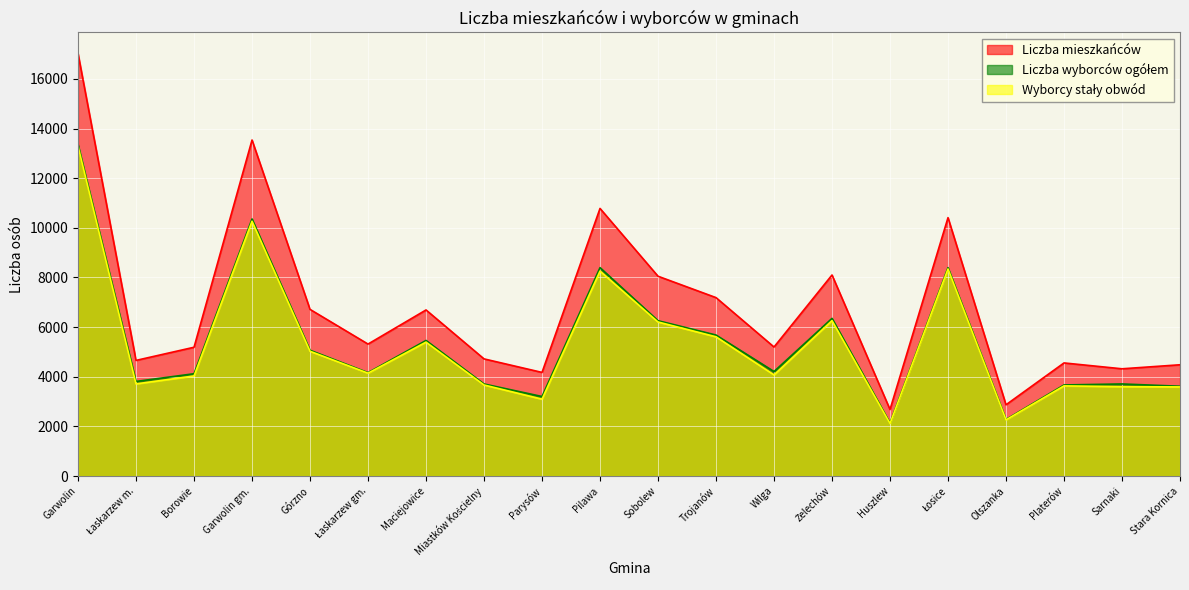

What is the spread (max minus min) of values at Pilawa?

2524